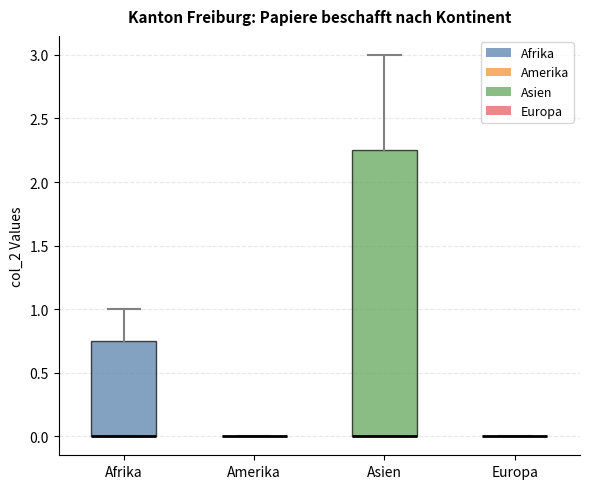

Reading left to right, transcribe this box plot: for each box, give where its median line is, the range the box spans, and where its two whiskers end, as read against the y-axis. The values are not printed on the chart, so give them approximately, as read against the axis.

Afrika: median 0.00 (drawn on the box's lower edge), box 0.00 to 0.75, whiskers 0.00 to 1.00
Amerika: box collapsed to a line at 0.00, whiskers 0.00 to 0.00
Asien: median 0.00 (drawn on the box's lower edge), box 0.00 to 2.25, whiskers 0.00 to 3.00
Europa: box collapsed to a line at 0.00, whiskers 0.00 to 0.00